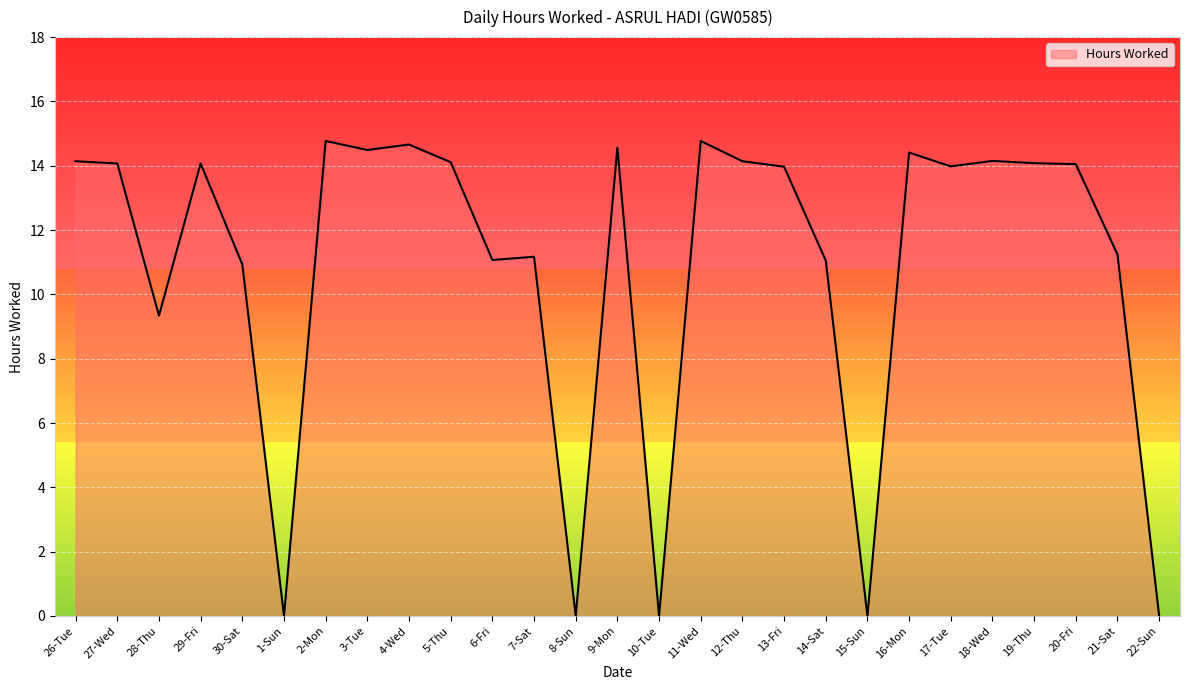

What is the sum of the values at 16-Mon and 30-Sat?

25.3